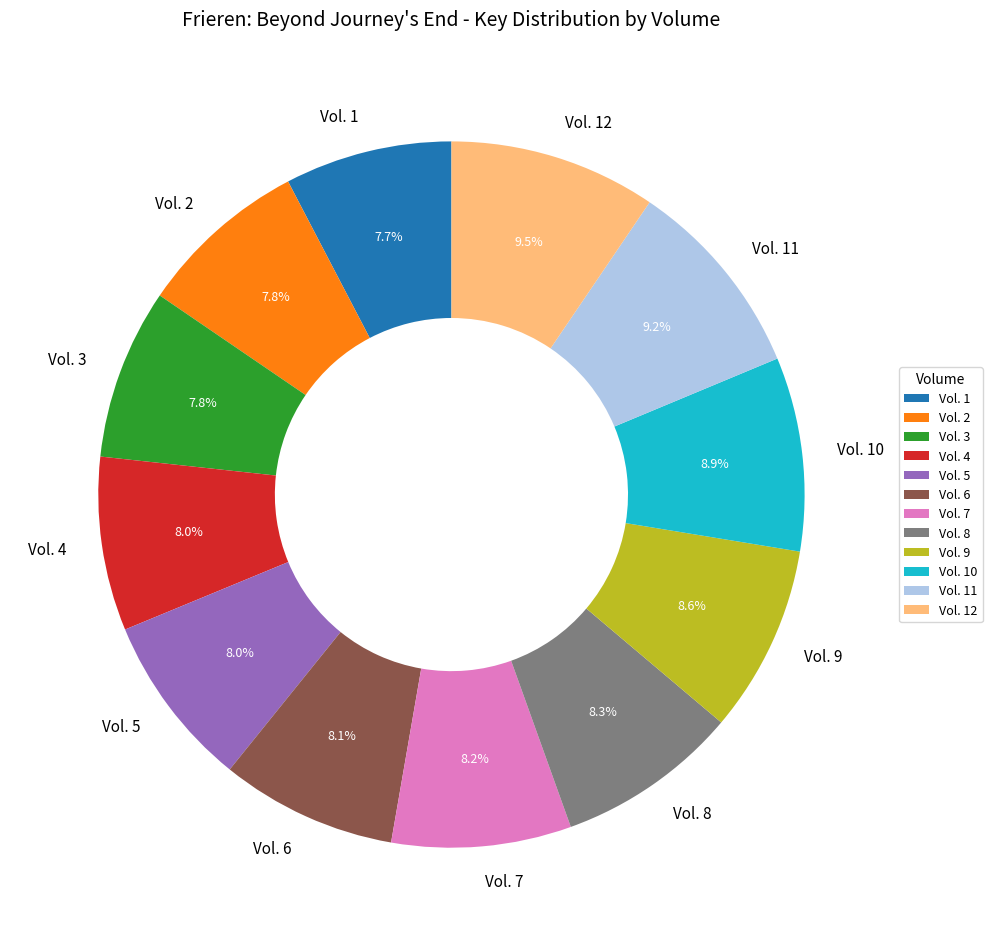

What percentage is the Vol. 12 slice, to the nearest percent?

9%